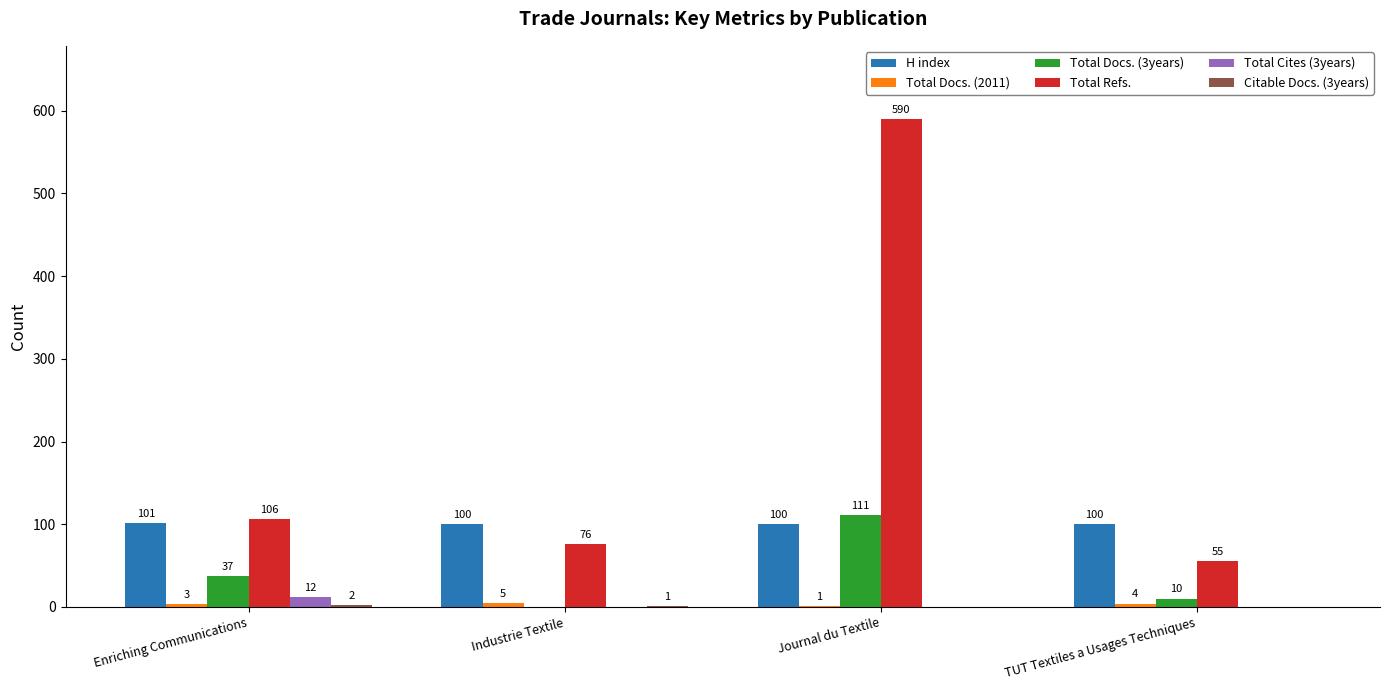

Which series changed the most between Industrie Textile and TUT Textiles a Usages Techniques?

Total Refs.